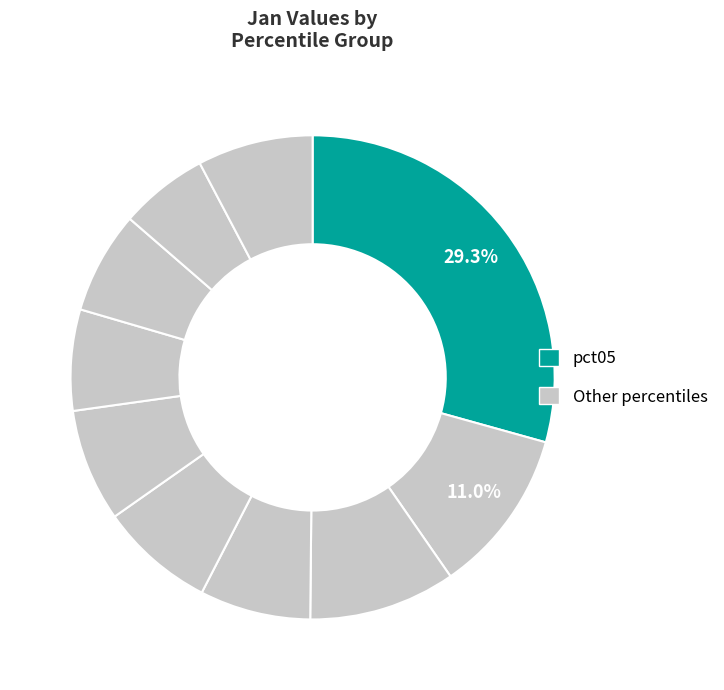

Count the number of slices in the pie.

10